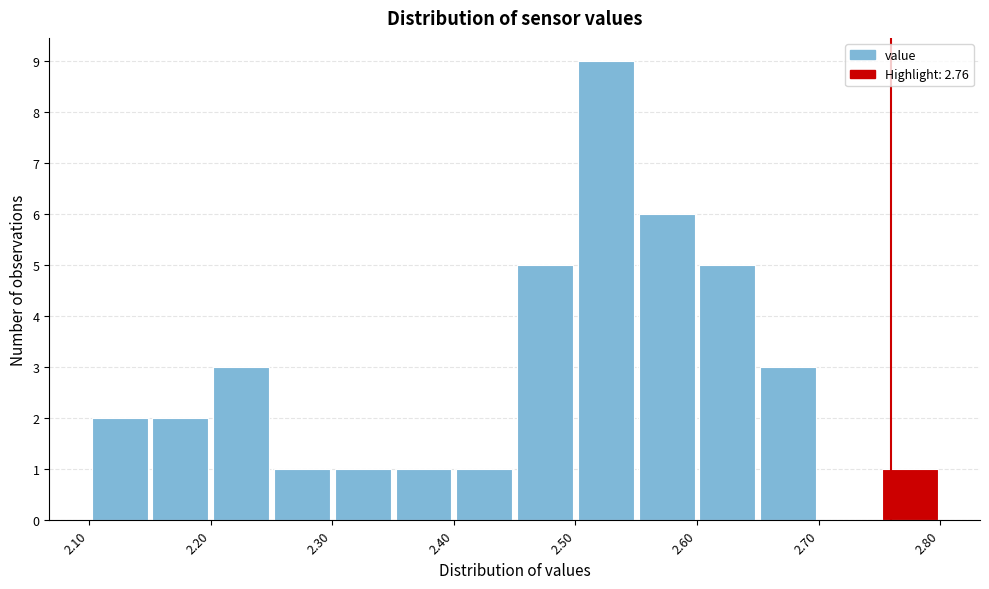

How tall is the bar that spans 2.55 to 2.60 on the x-axis? The values are not printed on the chart, so give them approximately, as read against the axis.

6